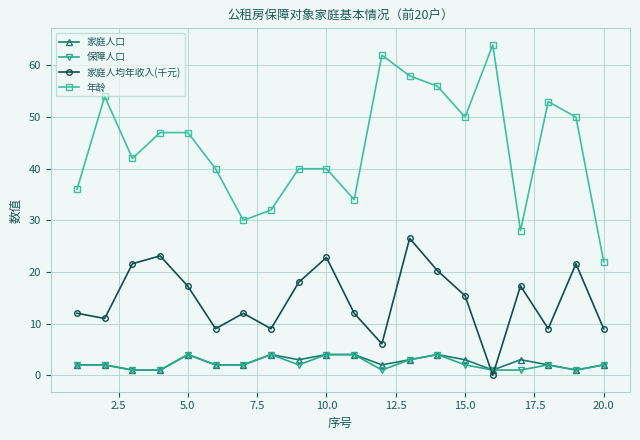

Which series has the widest spread of values?

年龄